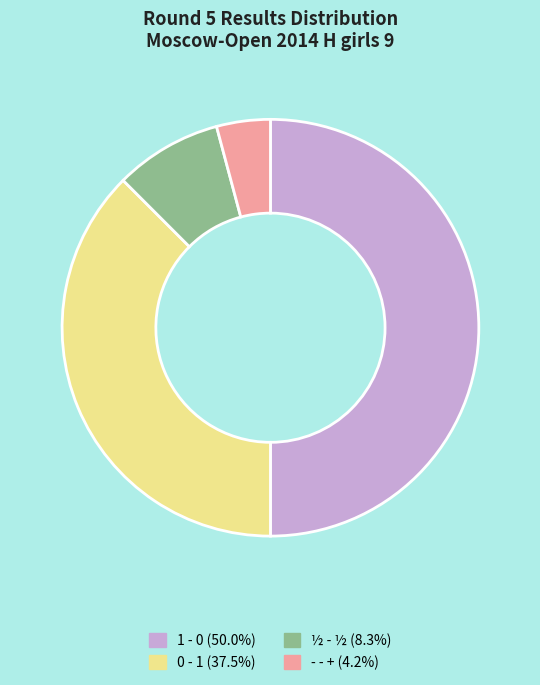

Does ½ - ½ represent more than half of the total?

No